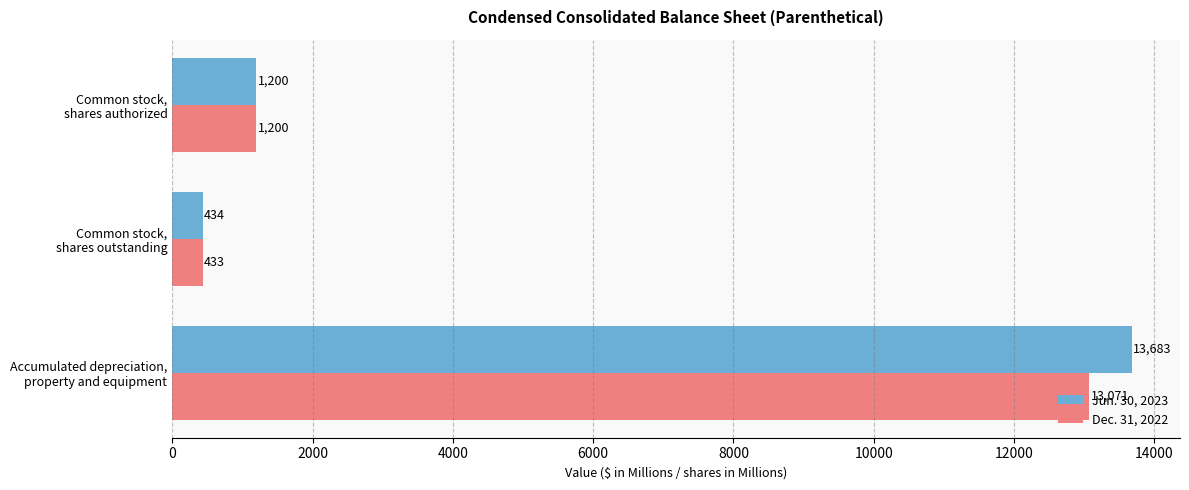

List the series in order of their overall mean, lowest first.

Dec. 31, 2022, Jun. 30, 2023